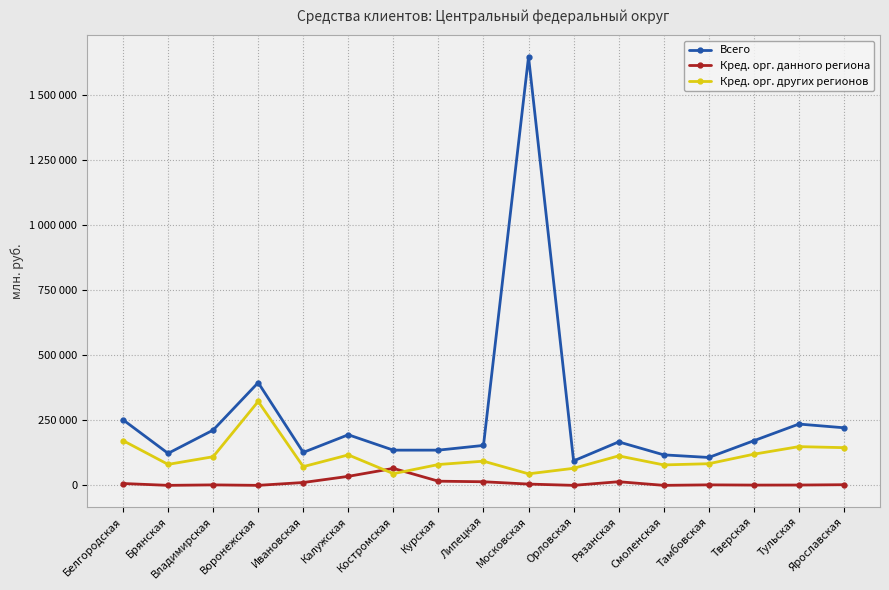

What is the difference between the Кред. орг. данного региона values at Смоленская and Владимирская?

1812